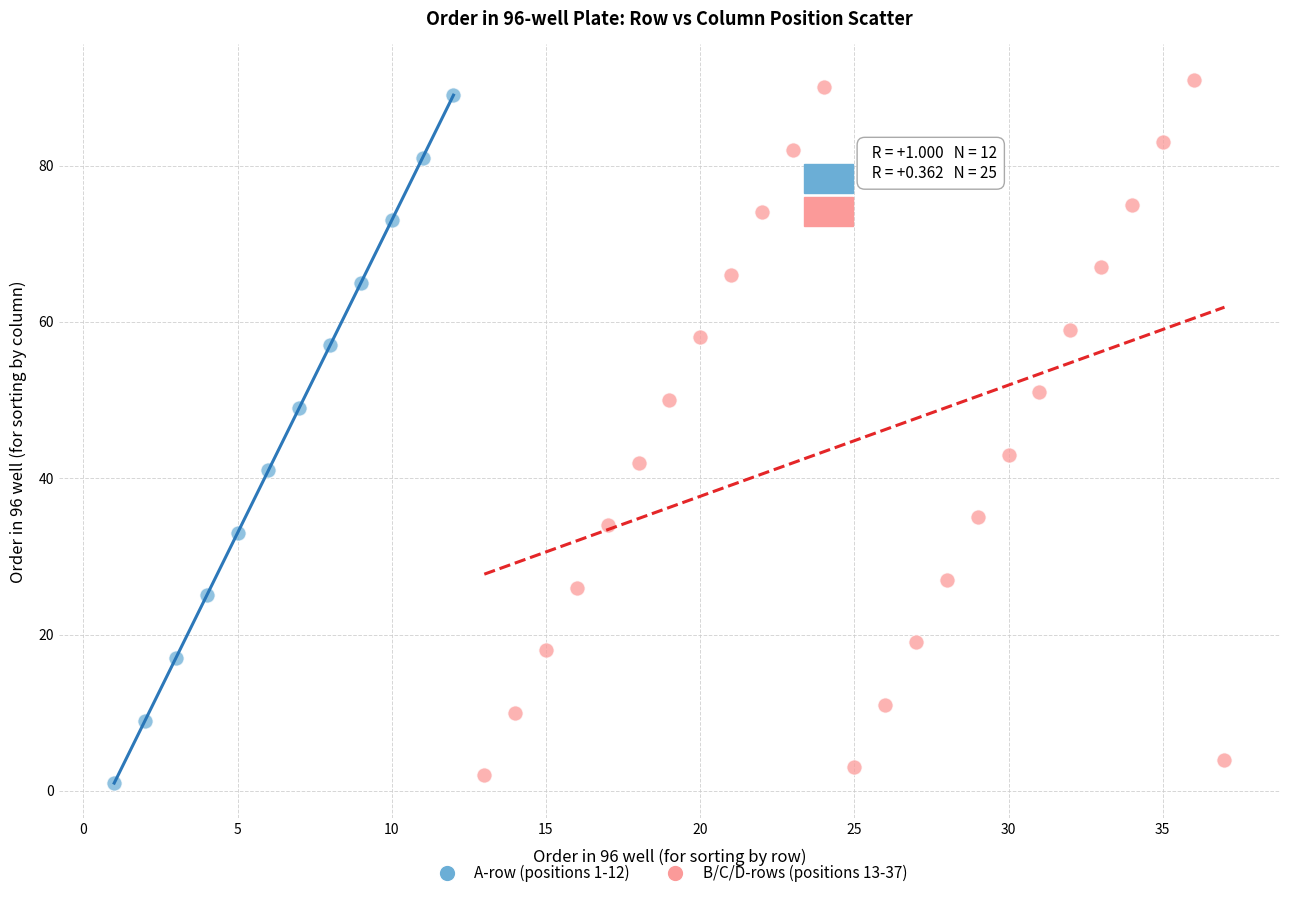

What are all the series names shown in the legend?

A-row (positions 1-12), B/C/D-rows (positions 13-37)